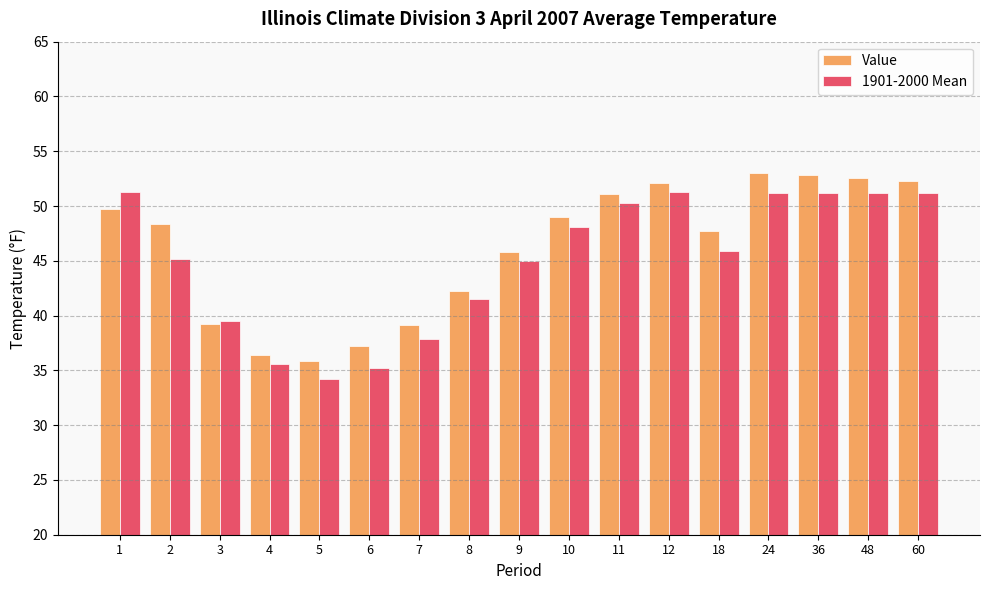

What is the smallest value displayed?

34.2